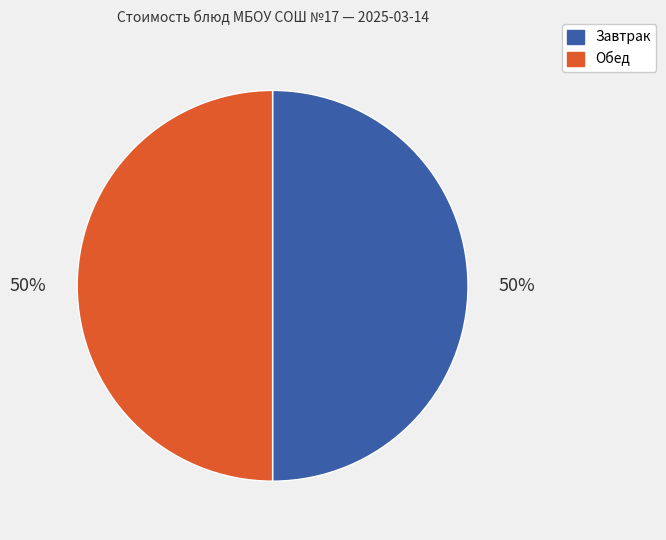

To the nearest percent, what portion does Обед represent?

50%